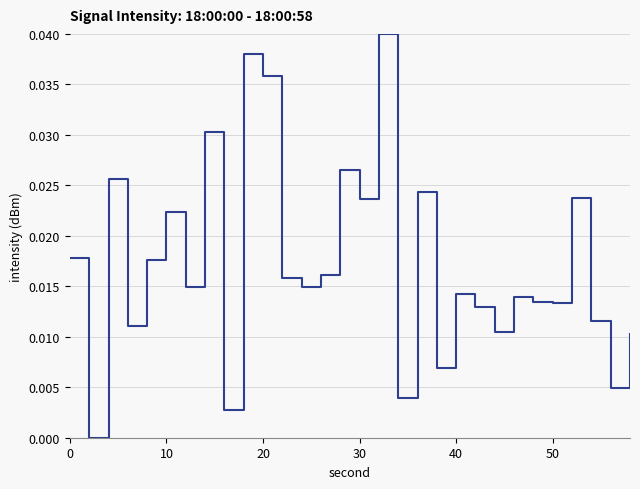

Does the chart have visible grid lines?

Yes